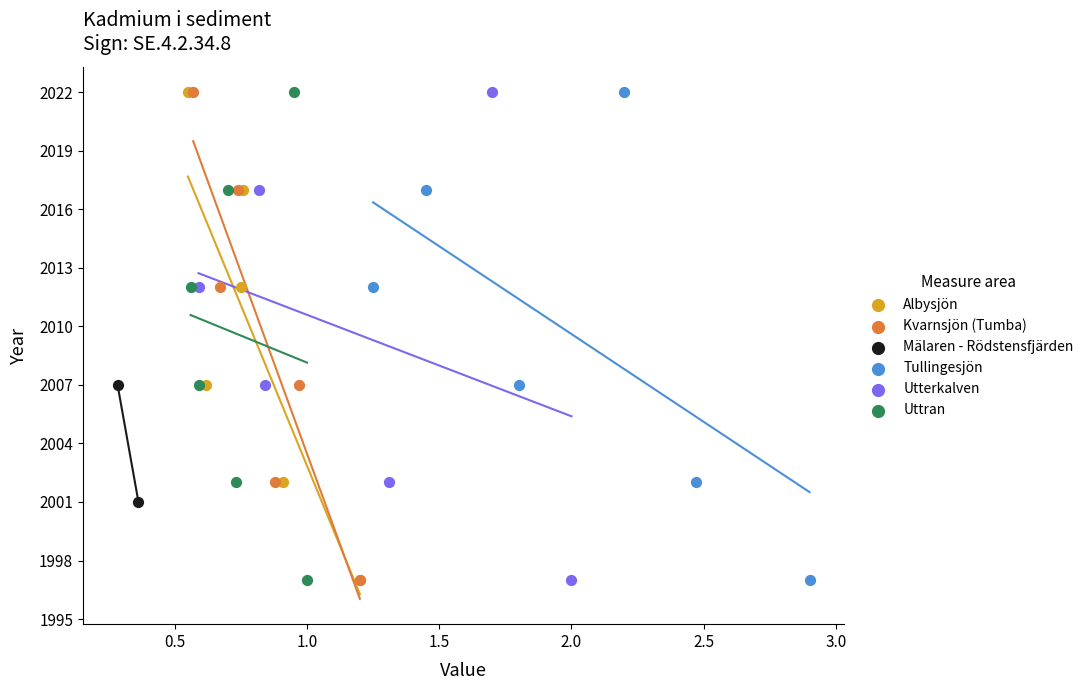

What are all the series names shown in the legend?

Albysjön, Kvarnsjön (Tumba), Mälaren - Rödstensfjärden, Tullingesjön, Utterkalven, Uttran